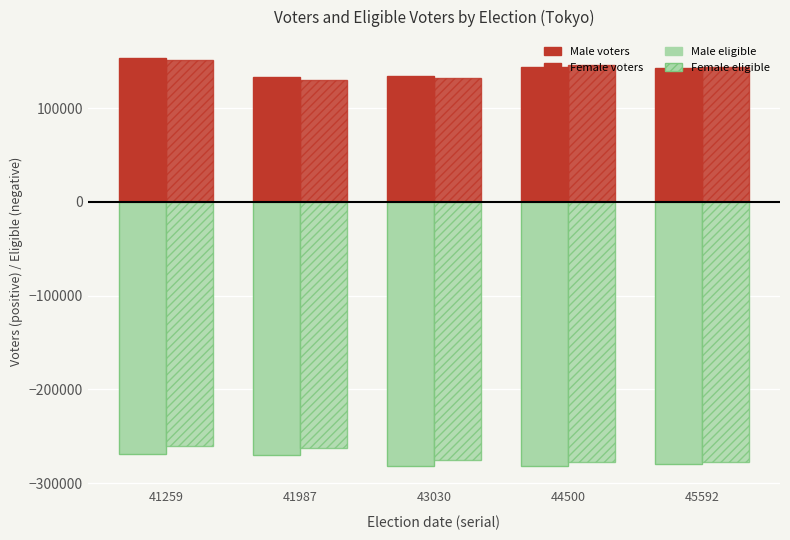

Are the bars grouped side by side (vs. stacked)?

Yes